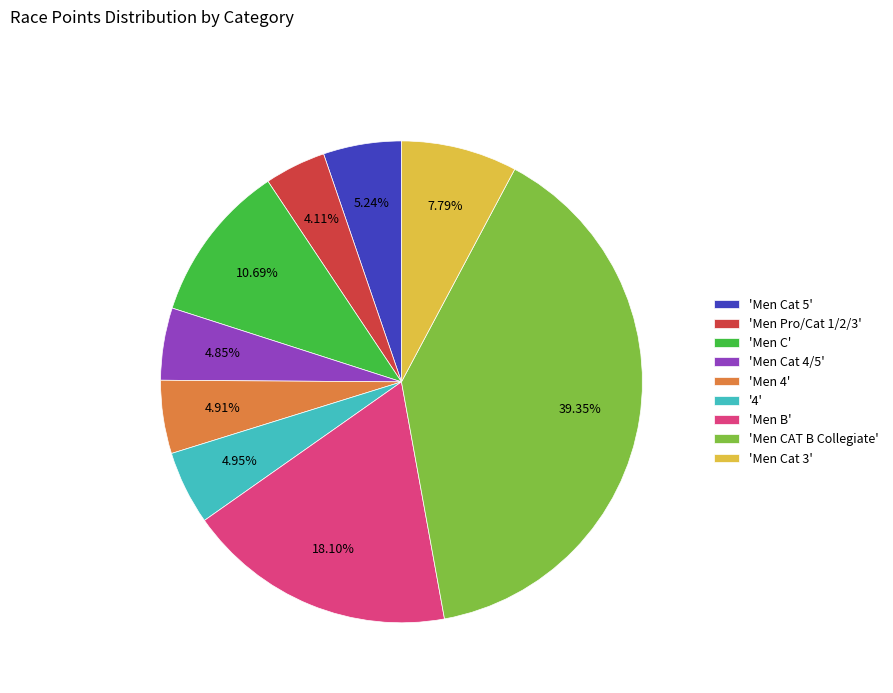

Count the number of slices in the pie.

9